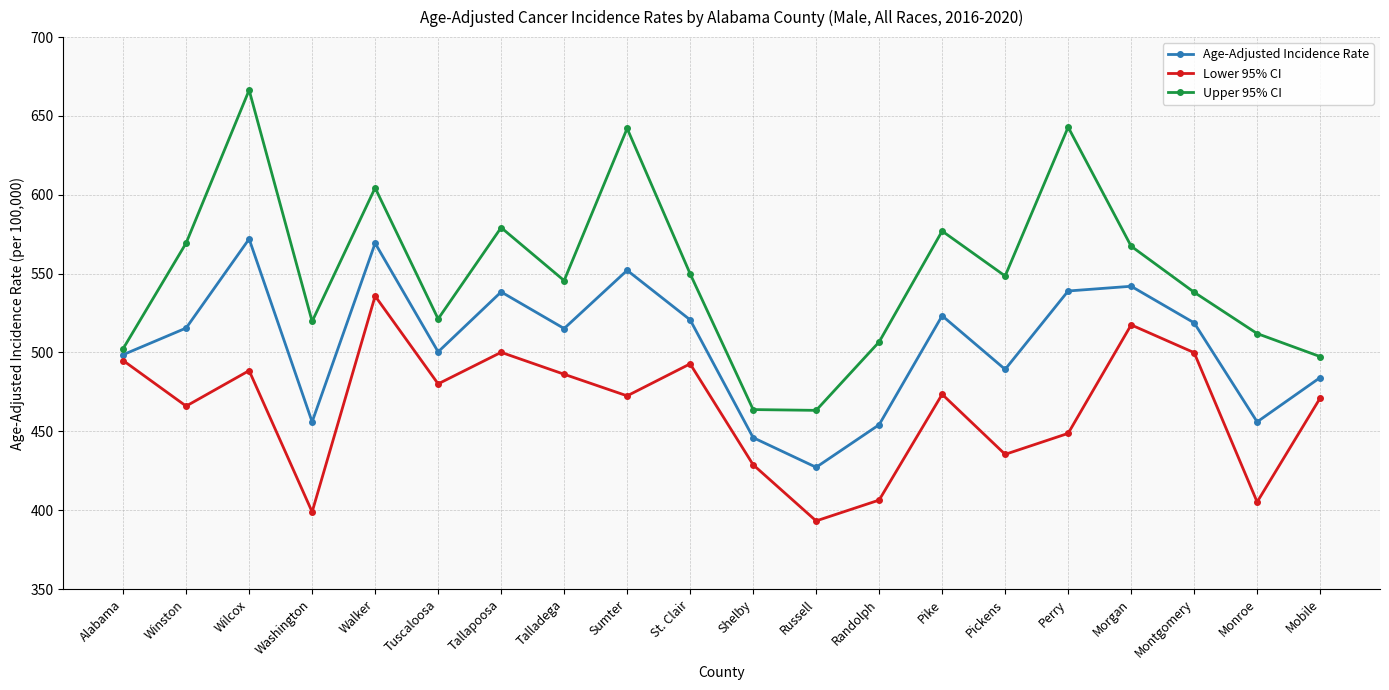

The value of Lower 95% CI at Pickens is 435.4. True or false?

True